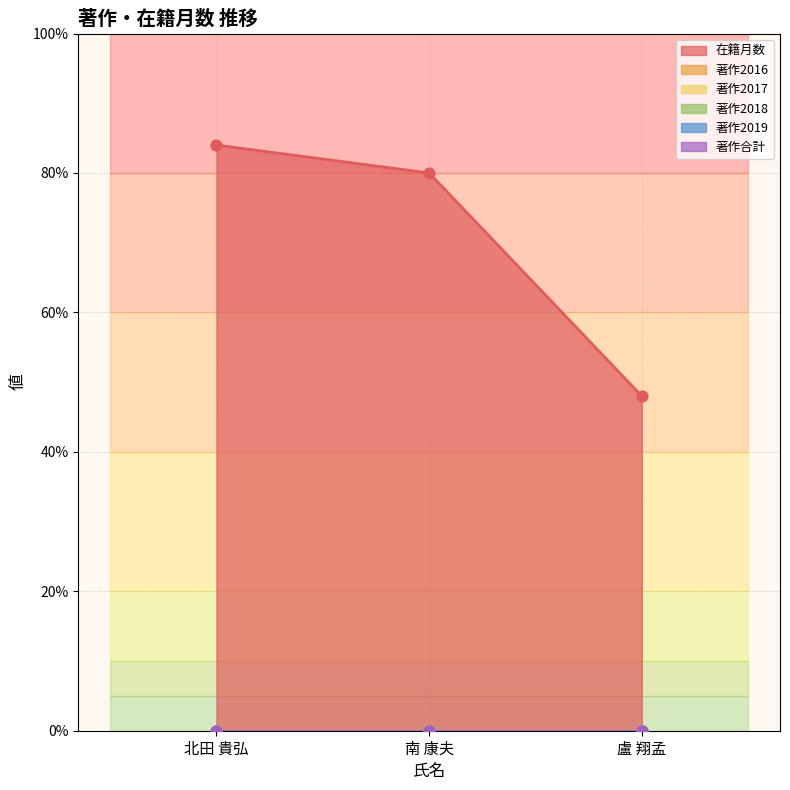

Which series has the largest total across all categories?

在籍月数